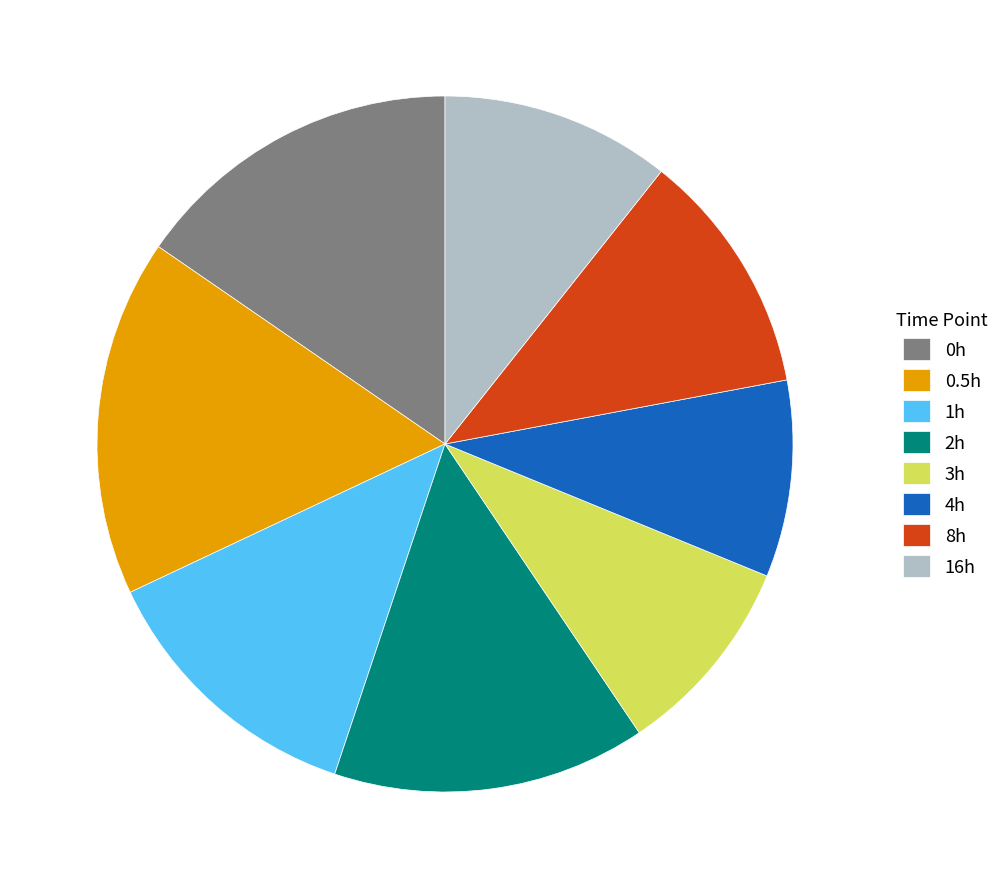

Combined, do 4h and 1h account for over 50%?

No